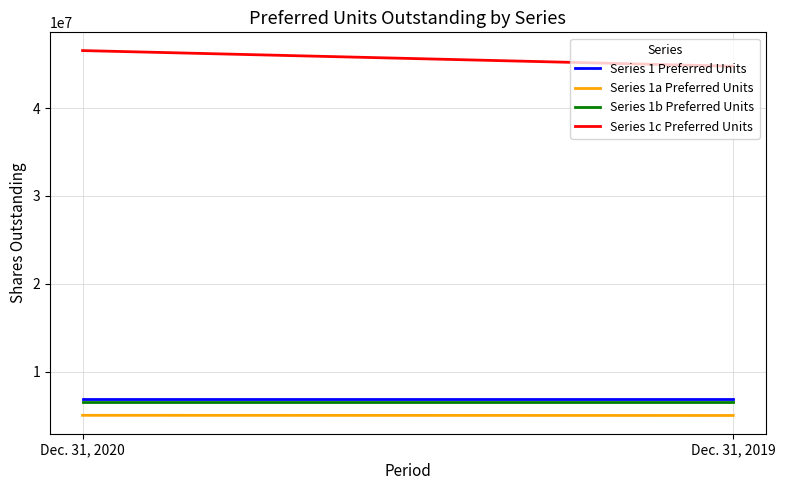

Reading right to left, list all the values displayed in this chart.

Series 1 Preferred Units: Dec. 31, 2019=6906244	Dec. 31, 2020=6906244
Series 1a Preferred Units: Dec. 31, 2019=5000000	Dec. 31, 2020=5018750
Series 1b Preferred Units: Dec. 31, 2019=6500000	Dec. 31, 2020=6500000
Series 1c Preferred Units: Dec. 31, 2019=44767474	Dec. 31, 2020=46553188